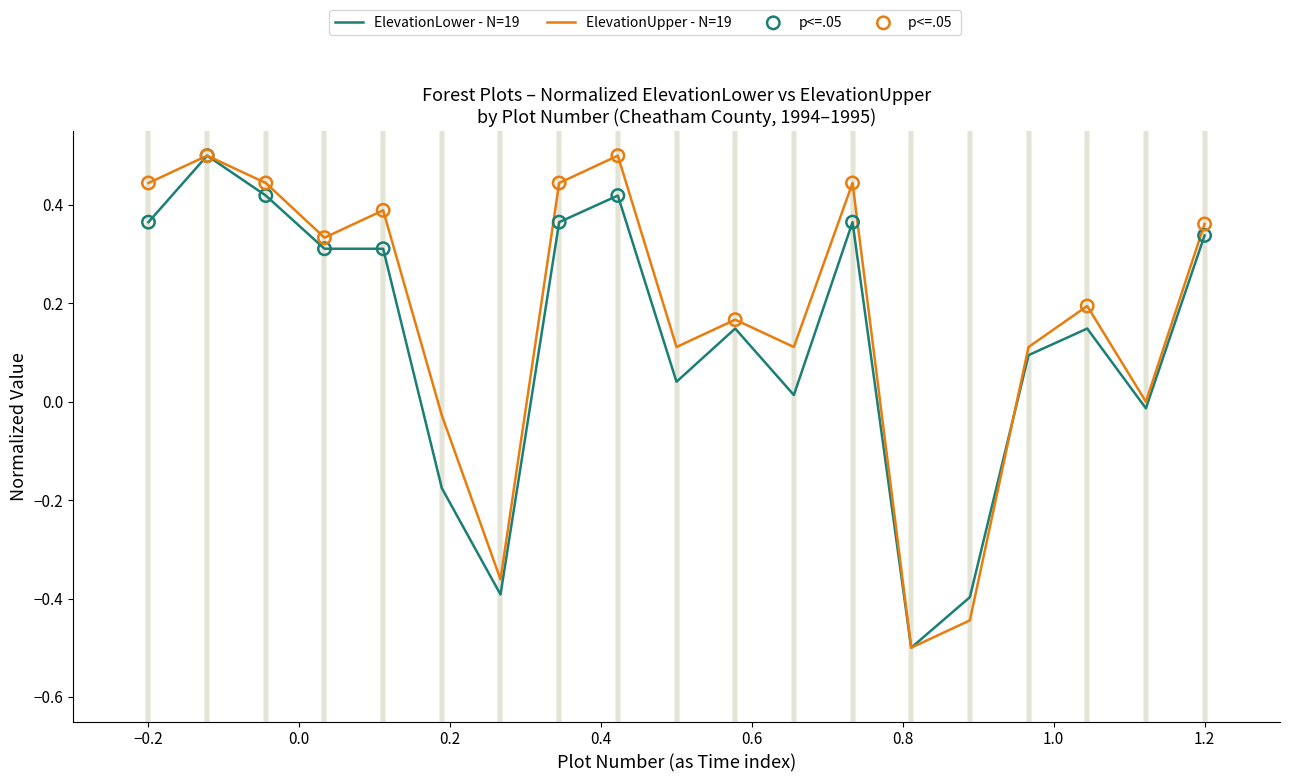

What is the maximum value for ElevationLower - N=19?

0.5